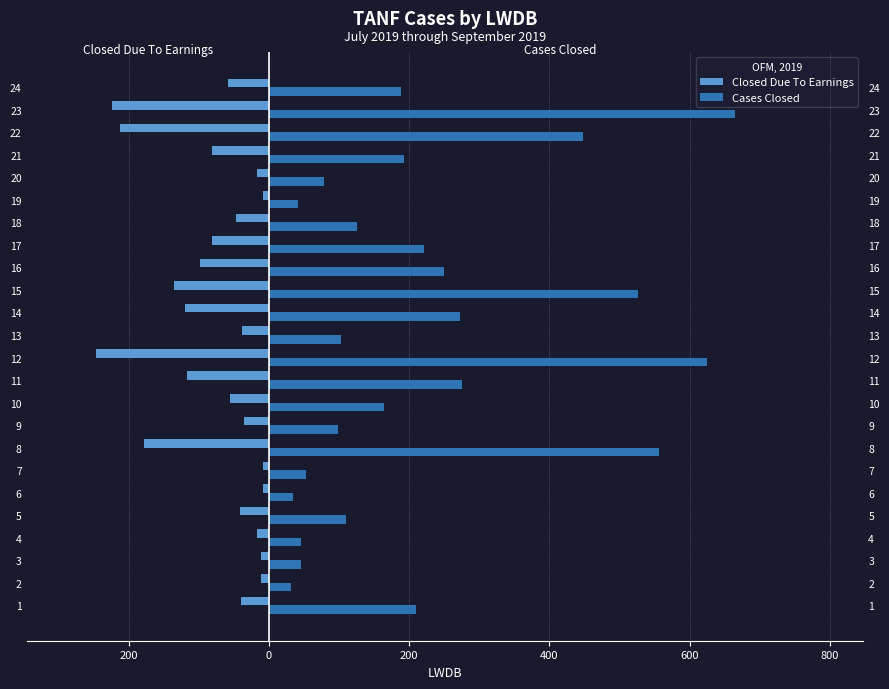

List the series in order of their overall mean, lowest first.

Closed Due To Earnings, Cases Closed